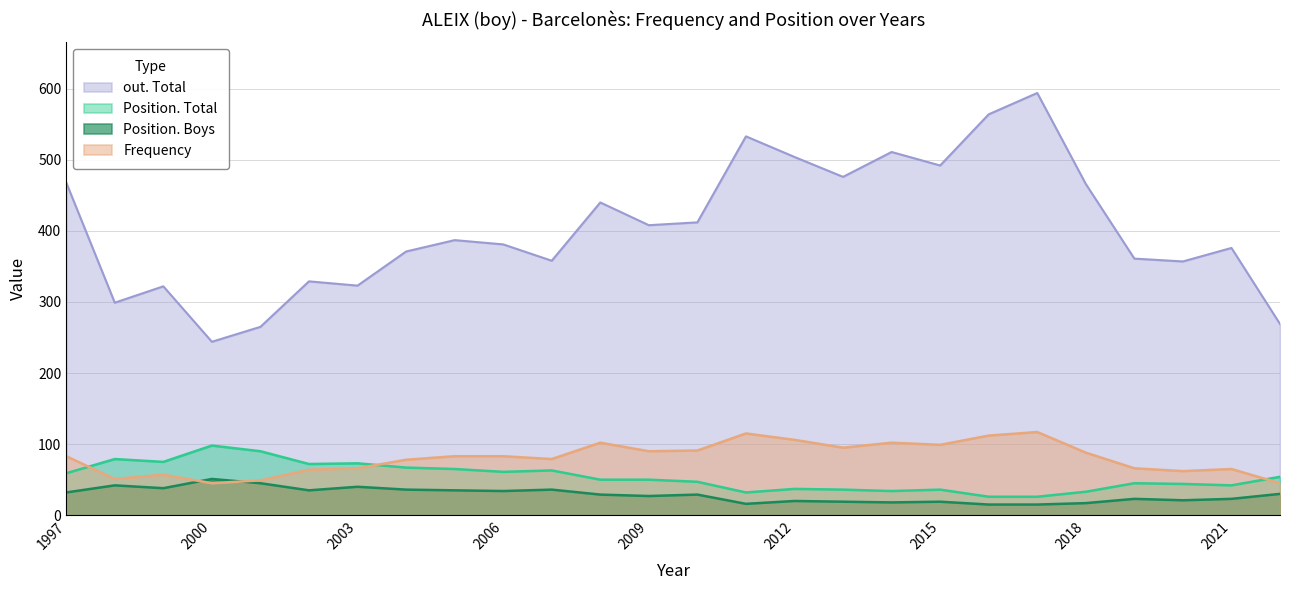

How many data points in out. Total are above 387?

12